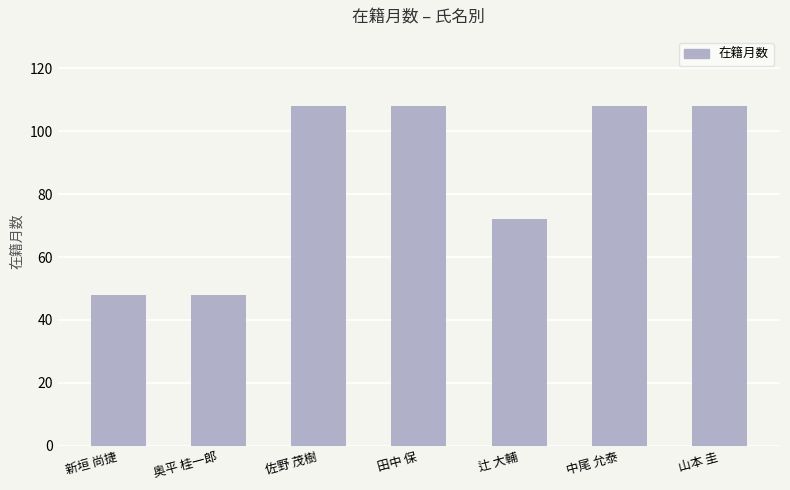

What is the ratio of the value at 中尾 允泰 to the value at 田中 保?

1.0